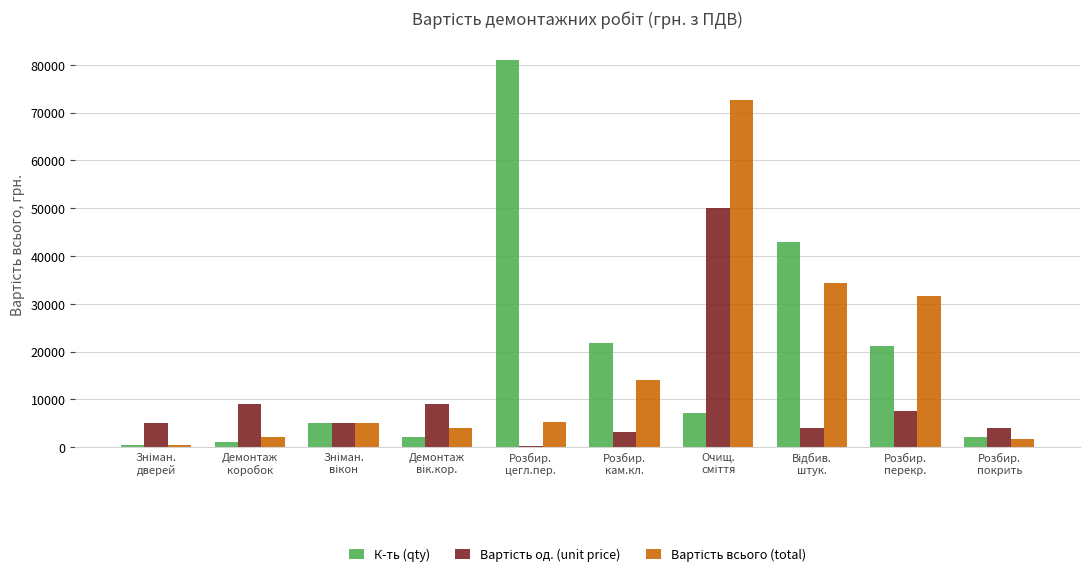

Which series has the largest range (max minus min)?

К-ть (qty)